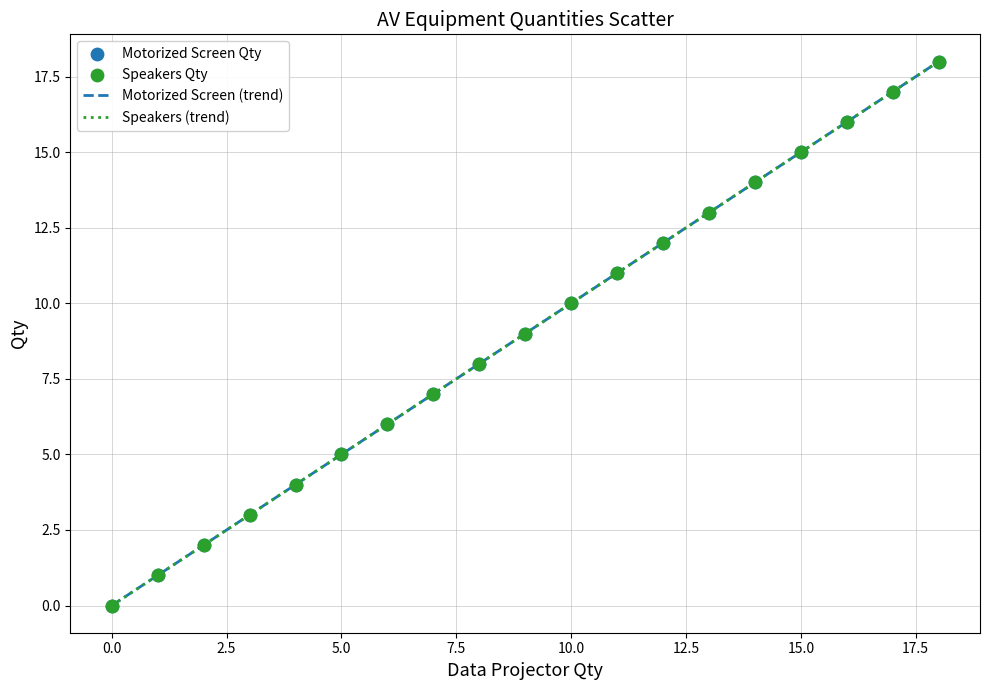

Is this an area chart (filled region under the line)?

No